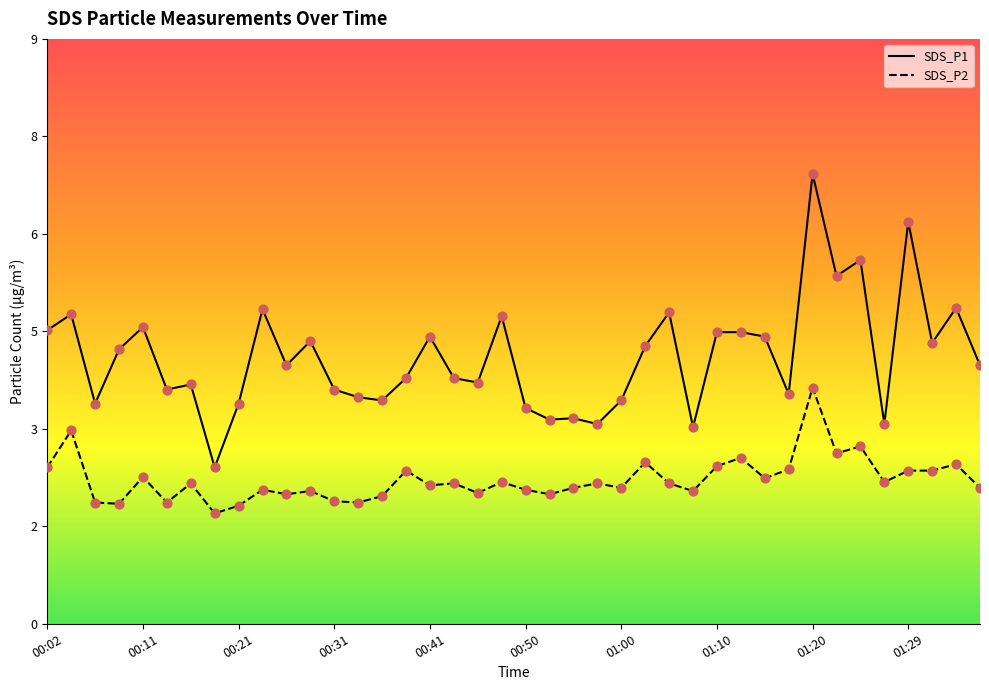

At how many categories does at least one series exceed 3?

39